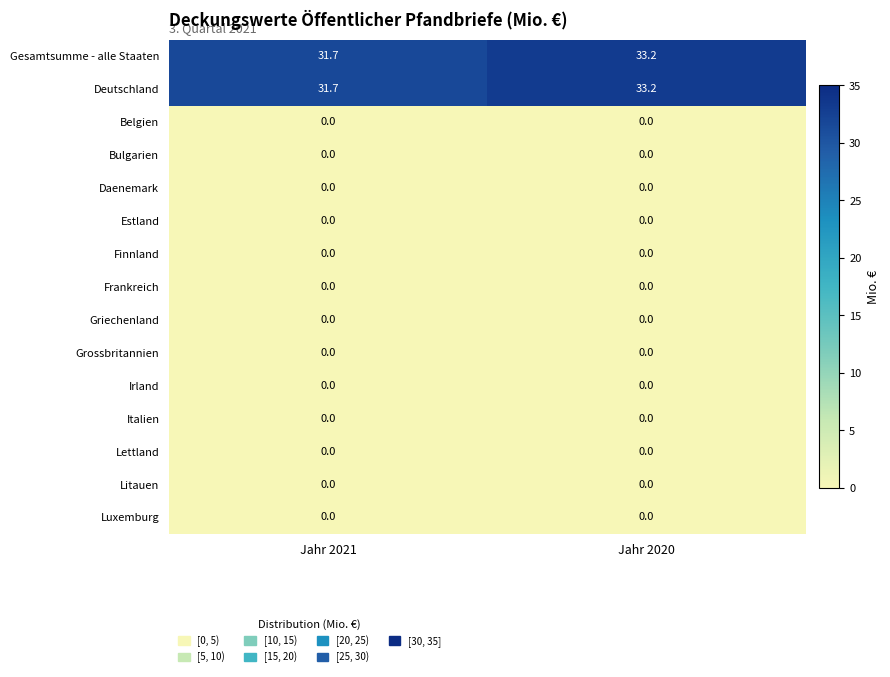

Read the Gesamtsumme - alle Staaten value at Jahr 2020.

33.2